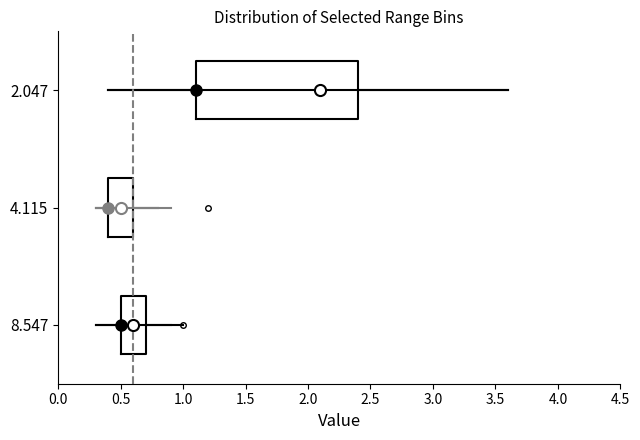

Comparing the boxes themselves (not the whiskers), which one is the widest?

2.047